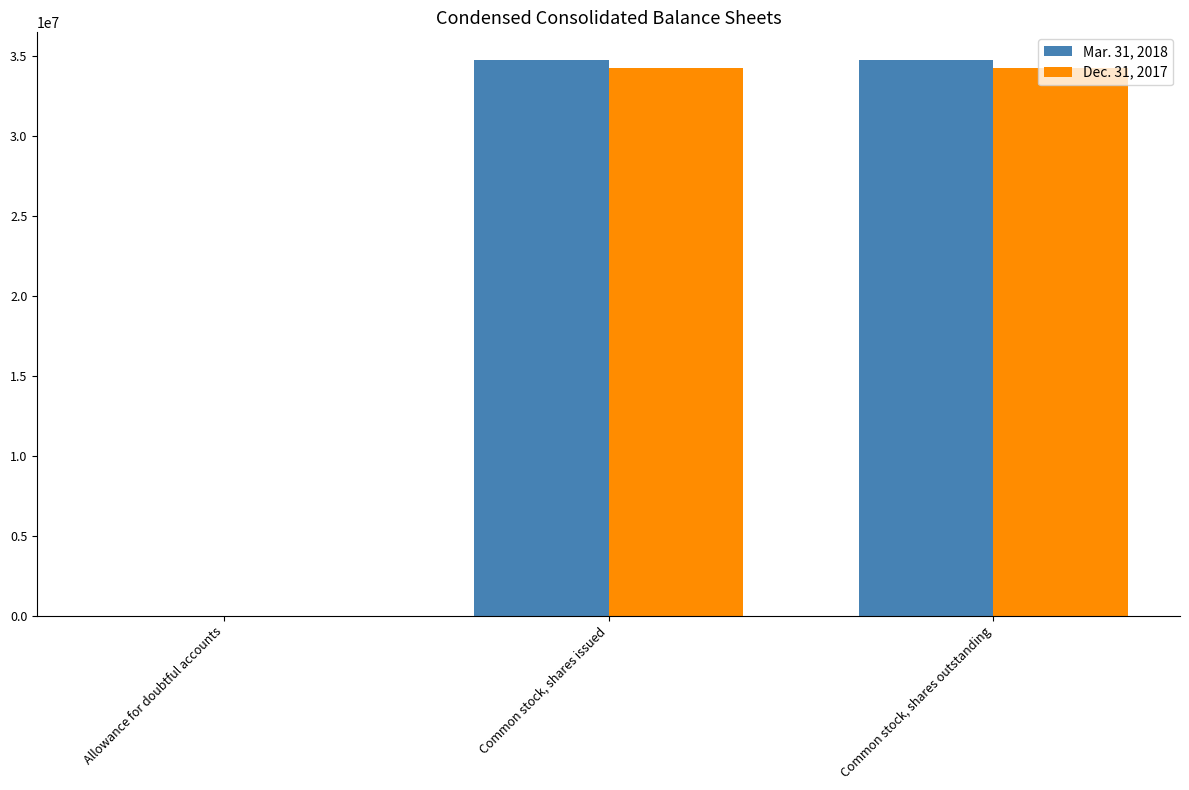

Reading right to left, list all the values displayed in this chart.

Mar. 31, 2018: 34733955	34733955	1121
Dec. 31, 2017: 34233888	34233888	936